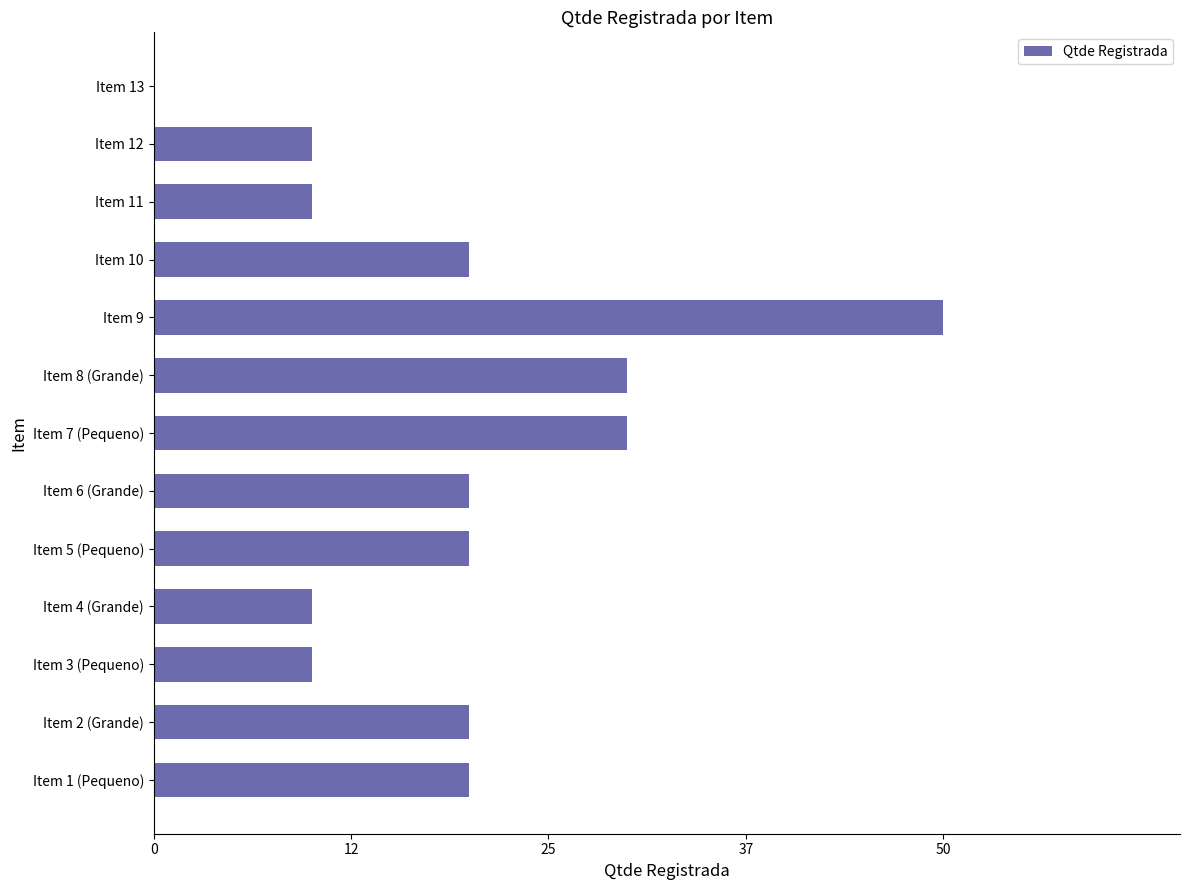

At which category does the chart reach its peak across all series?

Item 9